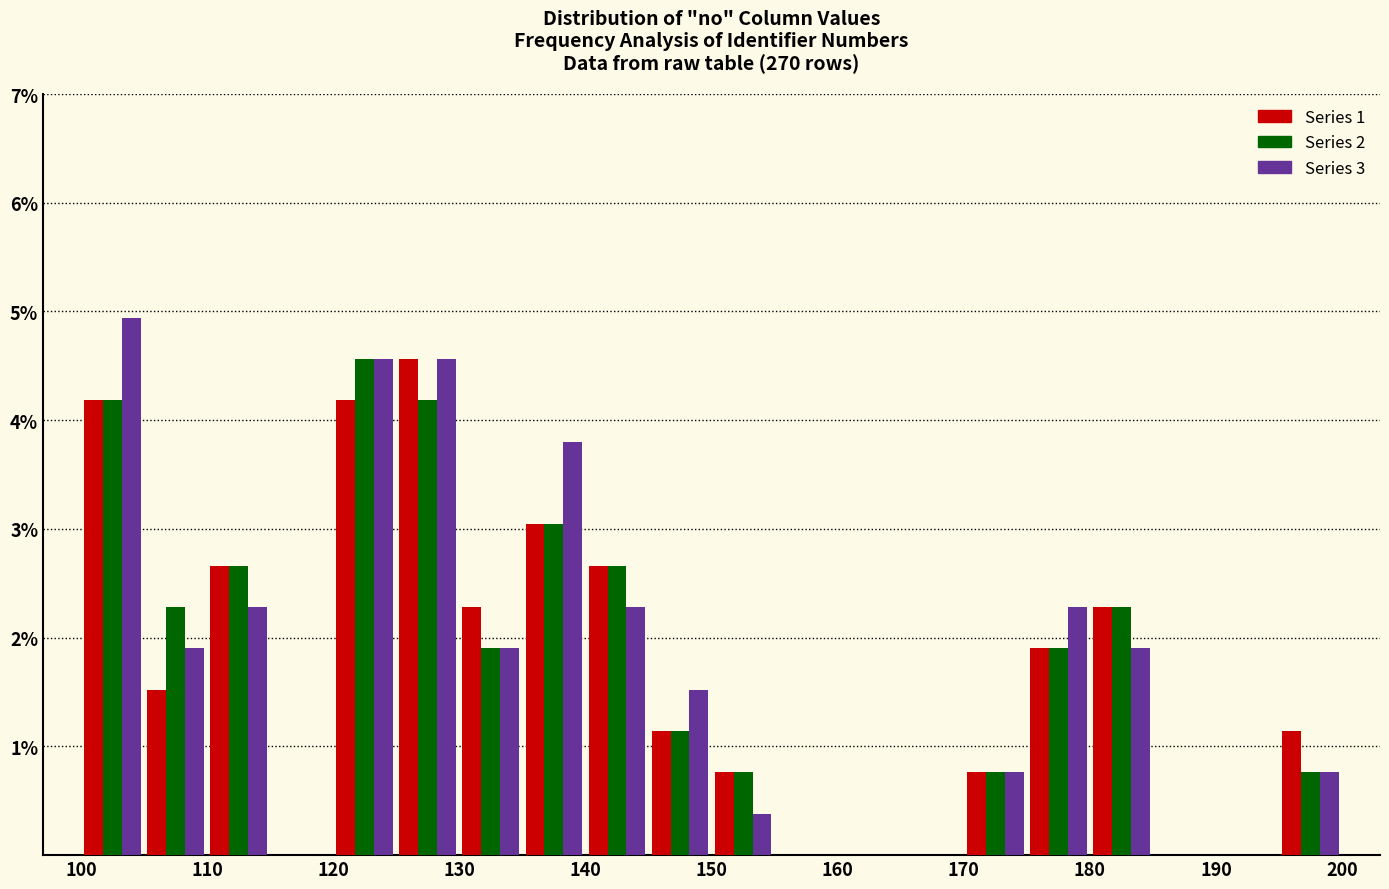

Reading left to right, transcribe this chart: for each range on the x-axis, give the height of each series' bar. The values are not printed on the chart, so give them approximately, as read against the axis.

100 to 105: Series 1=4.2	Series 2=4.2	Series 3=4.9
105 to 110: Series 1=1.5	Series 2=2.3	Series 3=1.9
110 to 115: Series 1=2.7	Series 2=2.7	Series 3=2.3
115 to 120: Series 1=0	Series 2=0	Series 3=0
120 to 125: Series 1=4.2	Series 2=4.6	Series 3=4.6
125 to 130: Series 1=4.6	Series 2=4.2	Series 3=4.6
130 to 135: Series 1=2.3	Series 2=1.9	Series 3=1.9
135 to 140: Series 1=3.0	Series 2=3.0	Series 3=3.8
140 to 145: Series 1=2.7	Series 2=2.7	Series 3=2.3
145 to 150: Series 1=1.1	Series 2=1.1	Series 3=1.5
150 to 155: Series 1=0.8	Series 2=0.8	Series 3=0.4
155 to 160: Series 1=0	Series 2=0	Series 3=0
160 to 165: Series 1=0	Series 2=0	Series 3=0
165 to 170: Series 1=0	Series 2=0	Series 3=0
170 to 175: Series 1=0.8	Series 2=0.8	Series 3=0.8
175 to 180: Series 1=1.9	Series 2=1.9	Series 3=2.3
180 to 185: Series 1=2.3	Series 2=2.3	Series 3=1.9
185 to 190: Series 1=0	Series 2=0	Series 3=0
190 to 195: Series 1=0	Series 2=0	Series 3=0
195 to 200: Series 1=1.1	Series 2=0.8	Series 3=0.8